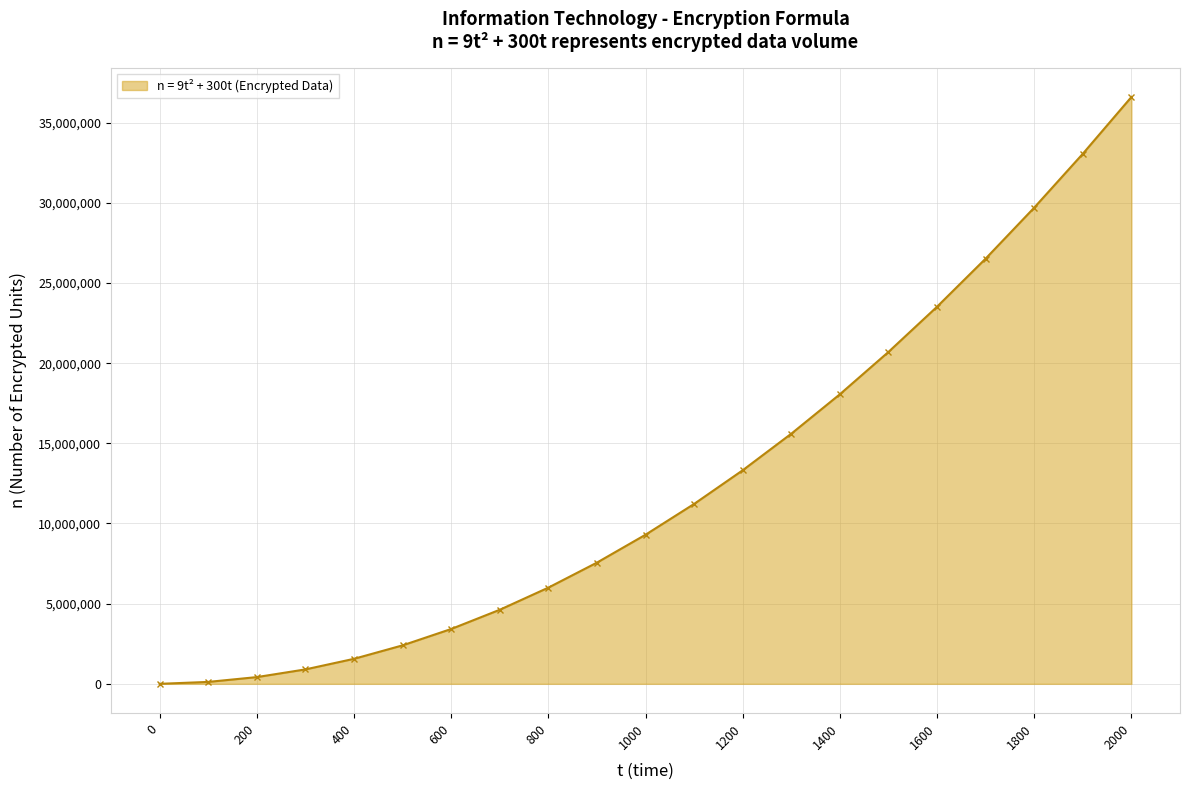

What is the maximum value shown in the chart?

36600000